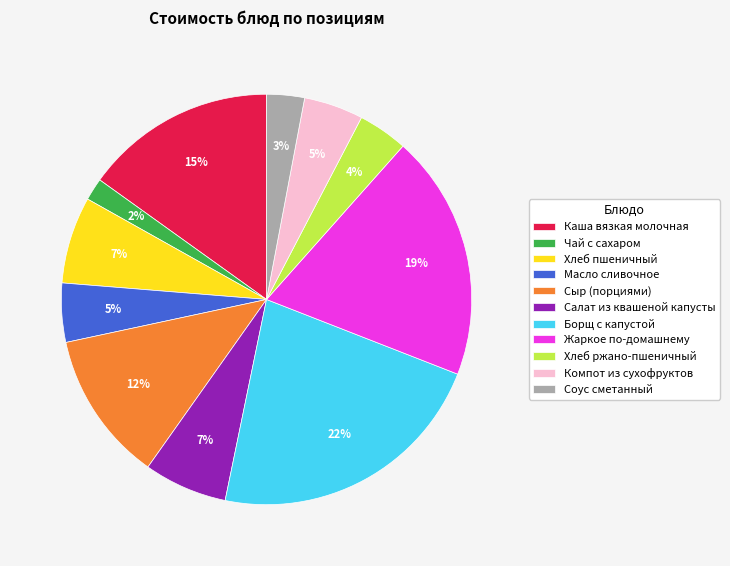

Is it true that Хлеб пшеничный is 7% of the pie?

True